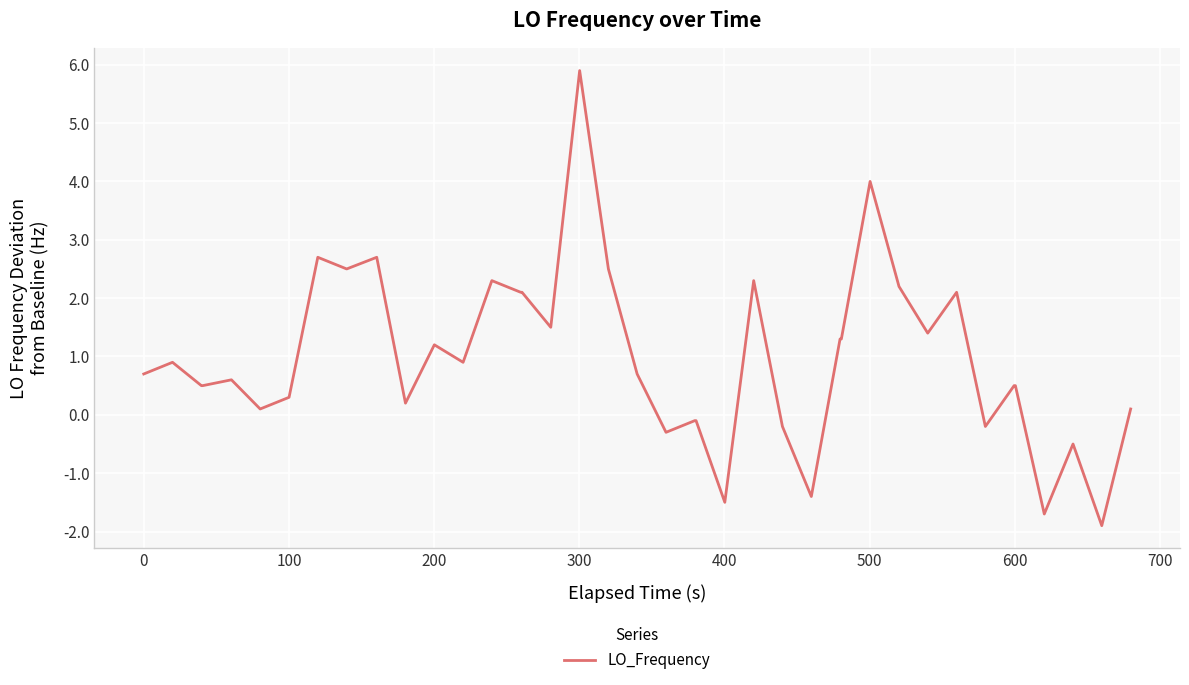

What is the difference between the maximum and second lowest values?

7.6